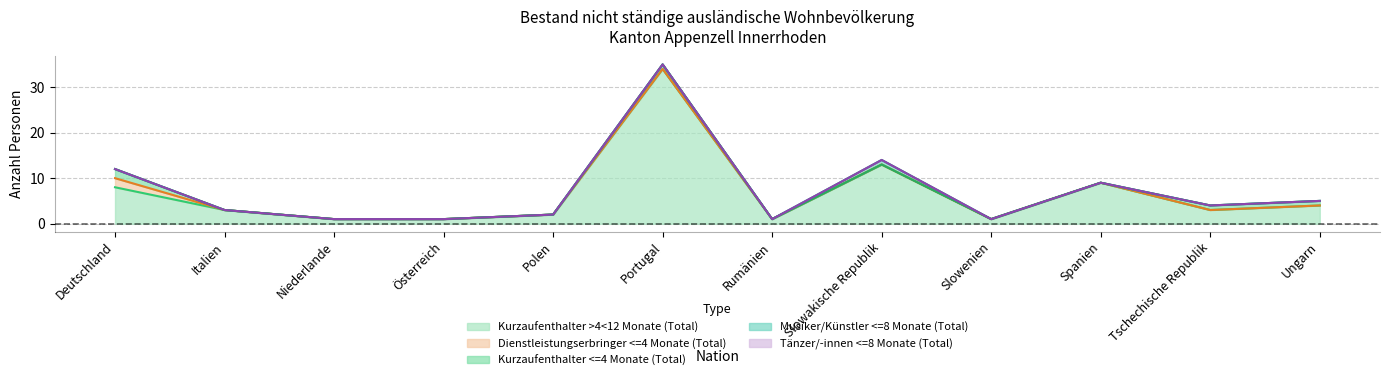

What is the difference between the maximum and second lowest values in the Kurzaufenthalter <=4 Monate (Total) series?

2